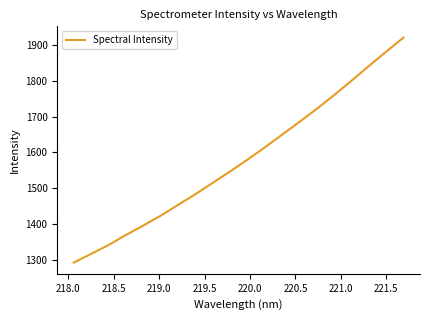

What is the difference between the maximum and minimum values?

629.0